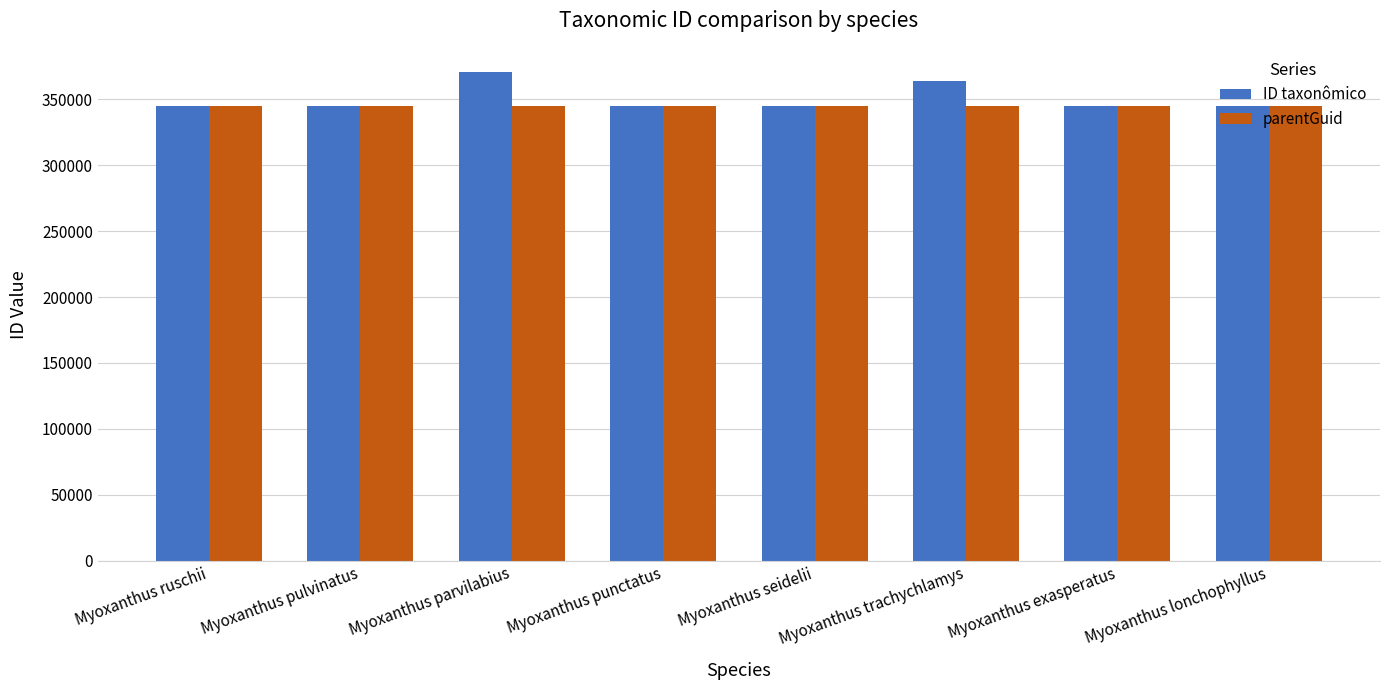

What is the average value of the parentGuid series?

344751